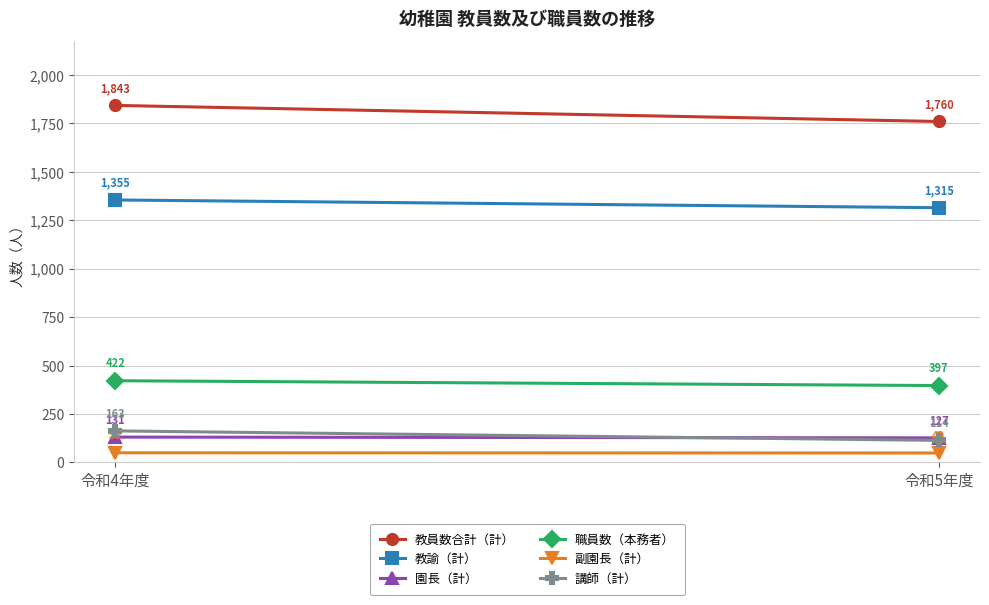

What is the difference between the maximum and minimum values in the 教員数合計（計） series?

83